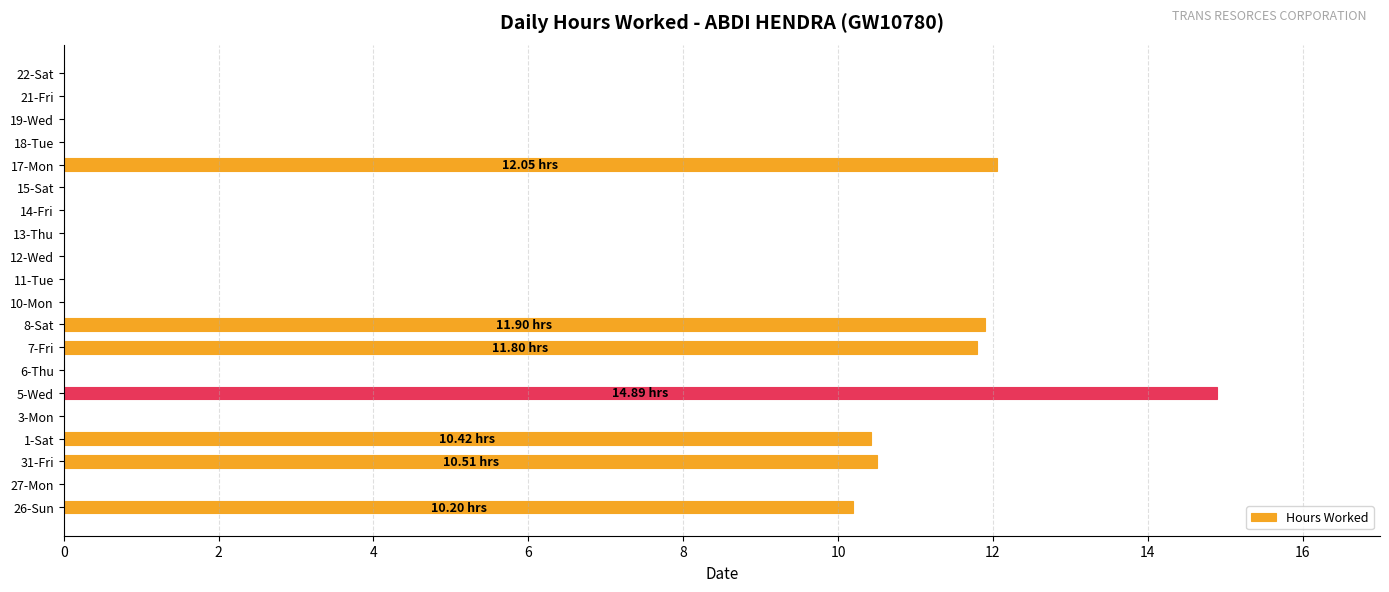

What is the sum of the values at 7-Fri and 1-Sat?

22.2